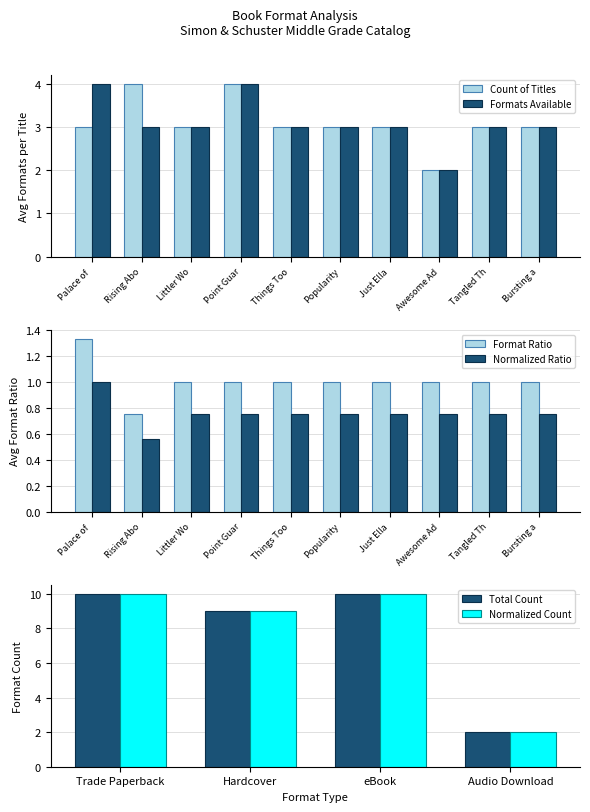

What is the sum of all Count of Titles values?

31